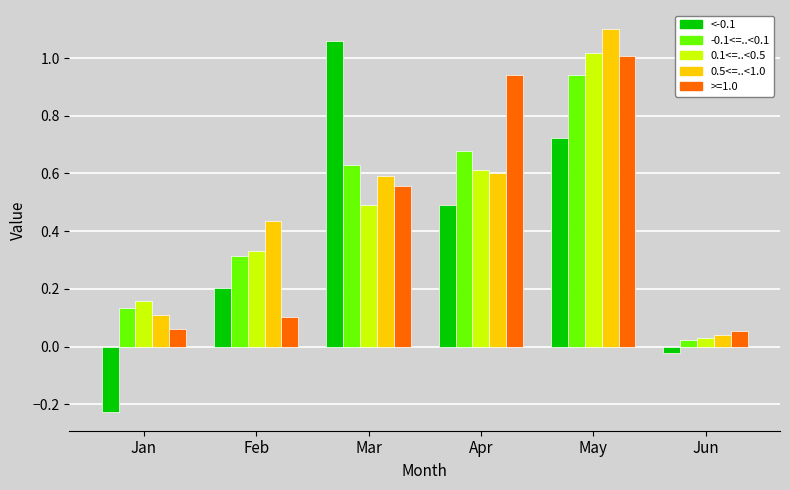

Does the chart contain stacked bars?

No